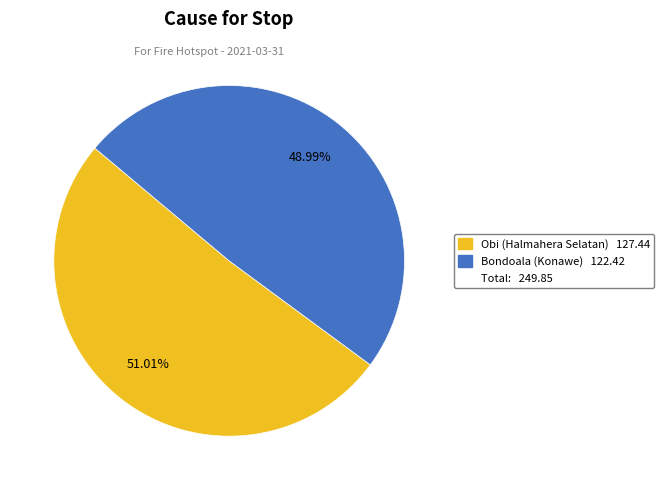

Does any single category account for the majority?

Yes